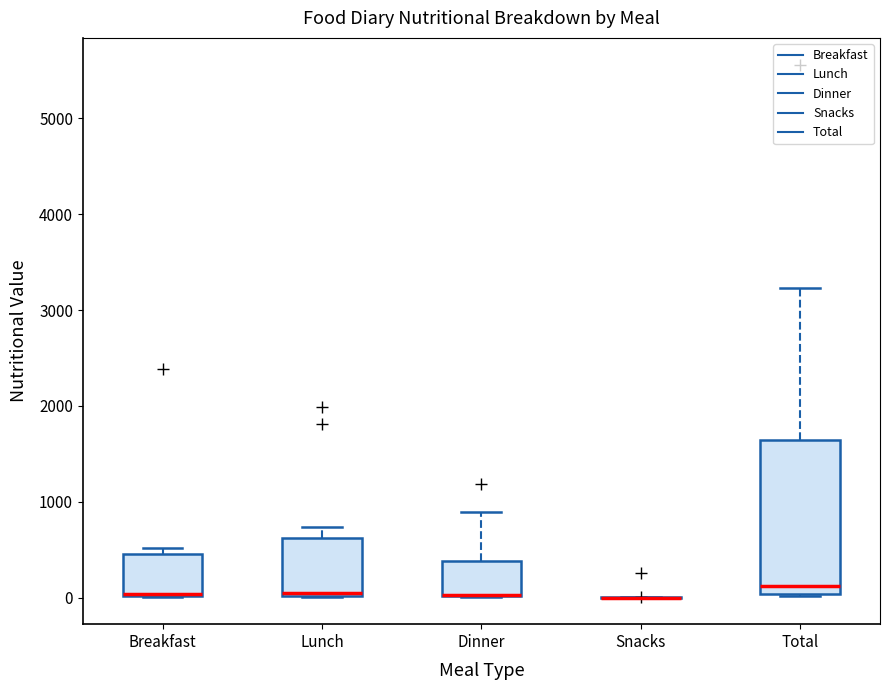

Reading left to right, transcribe this box plot: for each box, give where its median line is, the range the box spans, and where its two whiskers end, as read against the y-axis. The values are not printed on the chart, so give them approximately, as read against the axis.

Breakfast: median 0 (drawn on the box's lower edge), box 0 to 500, whiskers 0 to 500 (just above the box's upper edge)
Lunch: median 0 (just above the box's lower edge), box 0 to 600, whiskers 0 to 700
Dinner: median 0 (drawn on the box's lower edge), box 0 to 400, whiskers 0 to 900
Snacks: box collapsed to a line at 0, whiskers 0 to 0
Total: median 100, box 0 to 1600, whiskers 0 to 3200